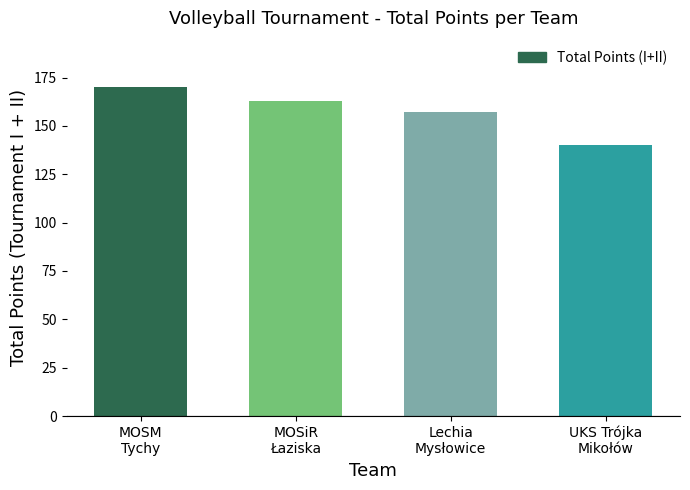

What is the maximum value shown in the chart?

170